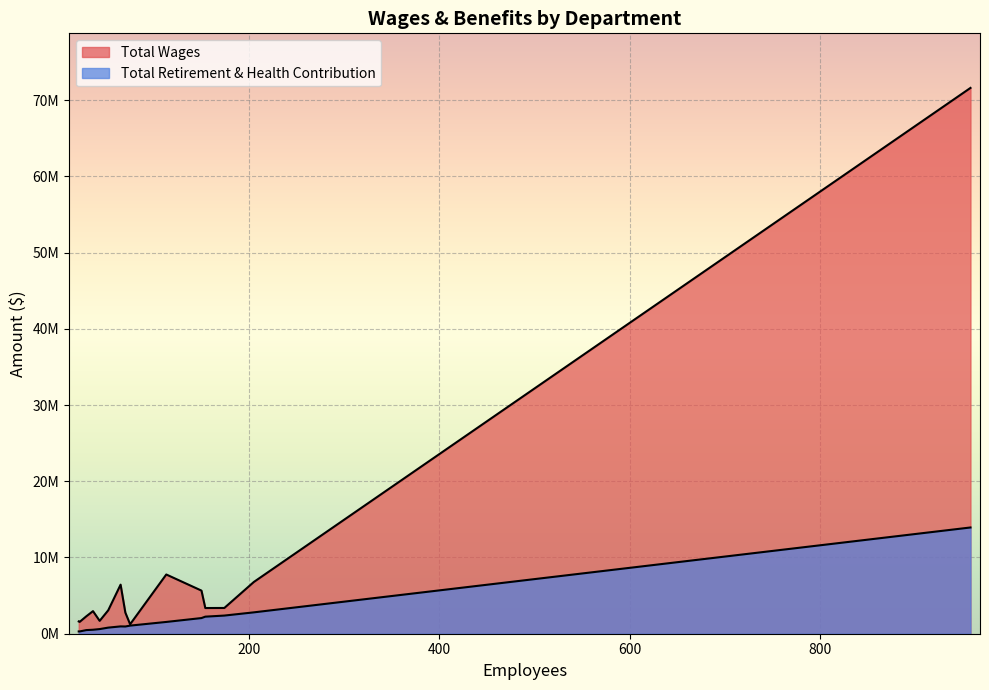

At which category is the sum across all series the highest?

Instructional - Certificated